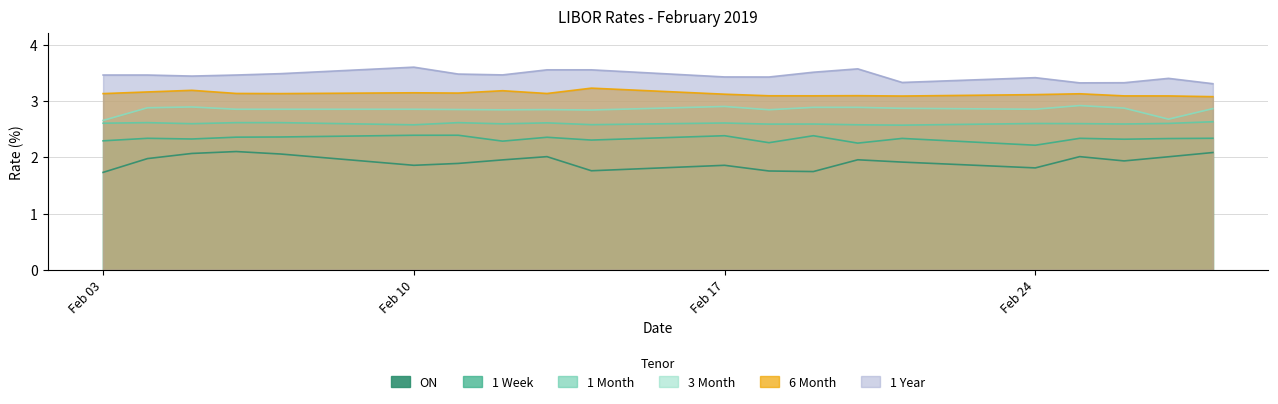

What is the spread (max minus min) of values at 2019-02-11?

1.6